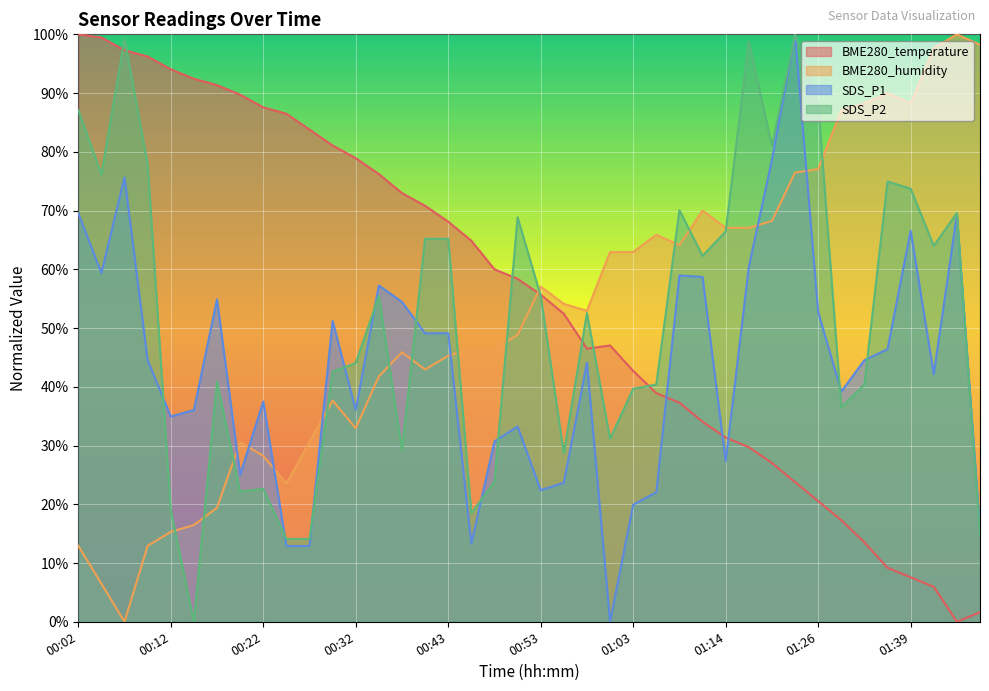

The BME280_humidity series shows 37.6 at 00:30. True or false?

True